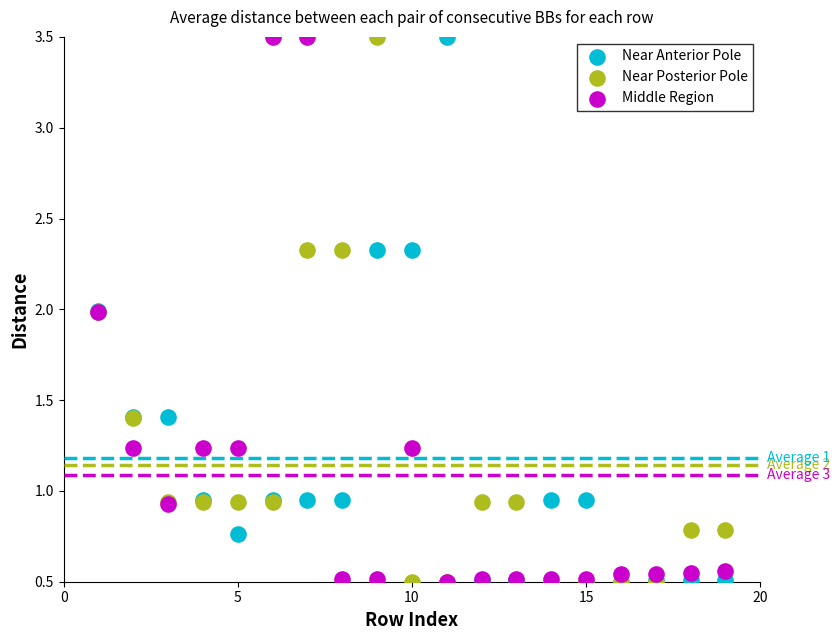

What are all the series names shown in the legend?

Near Anterior Pole, Near Posterior Pole, Middle Region